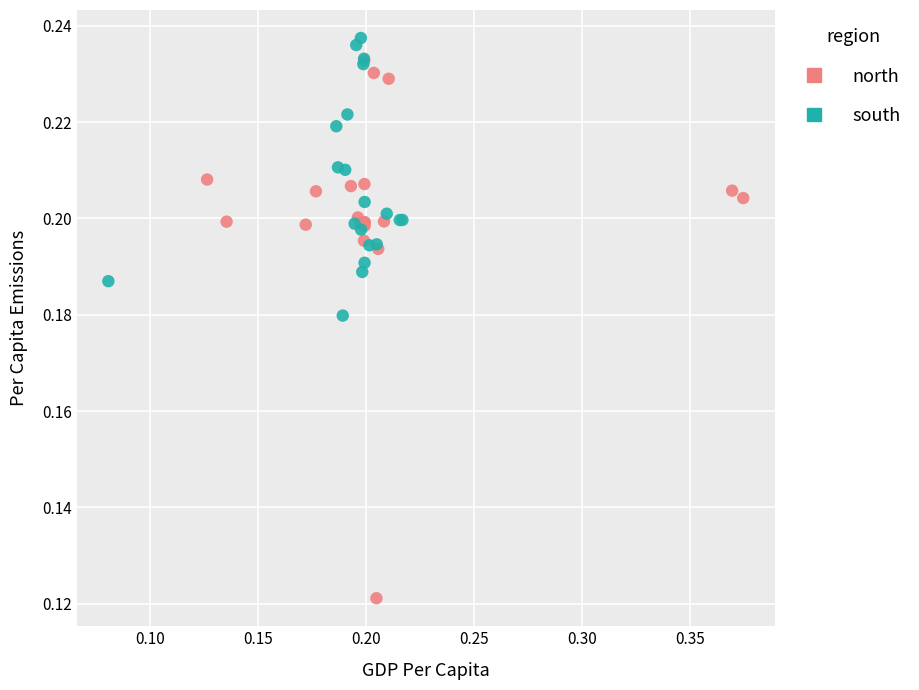

Which series reaches the minimum Y coordinate?

north